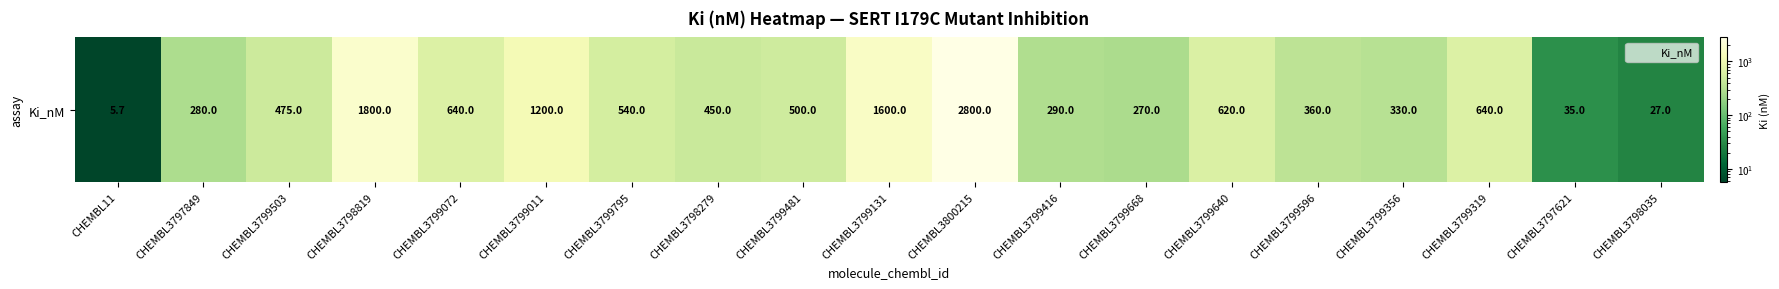

What is the difference between the values at CHEMBL3797621 and CHEMBL3799503?

440.0